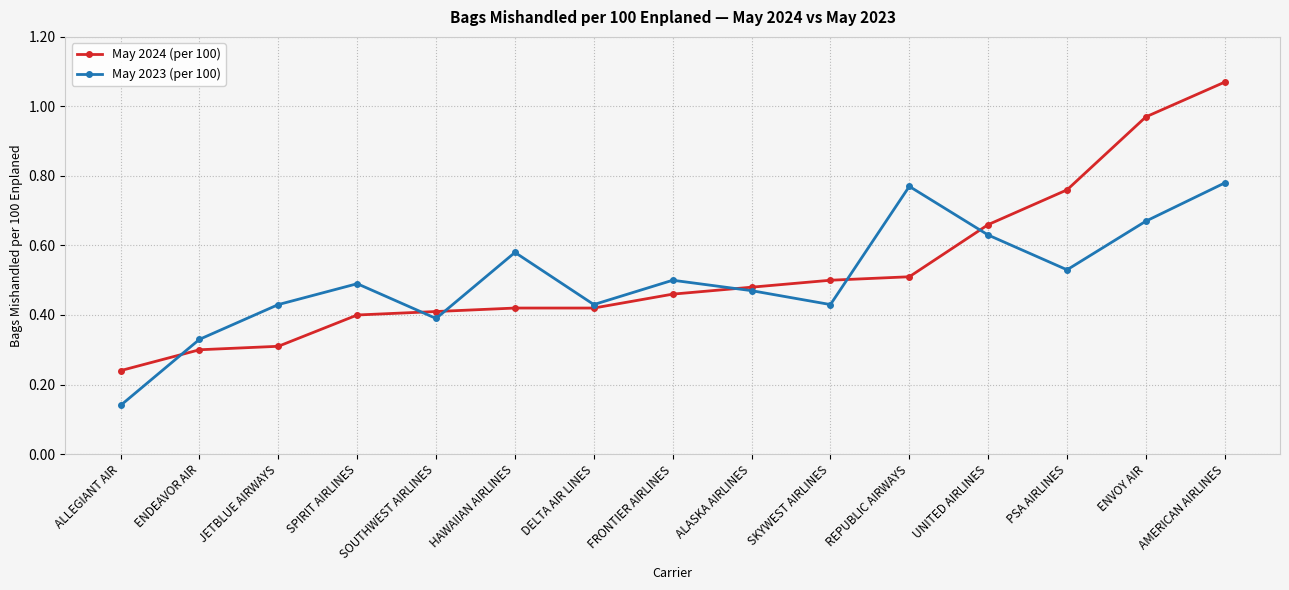

The value of May 2024 (per 100) at AMERICAN AIRLINES is 0.5. True or false?

False